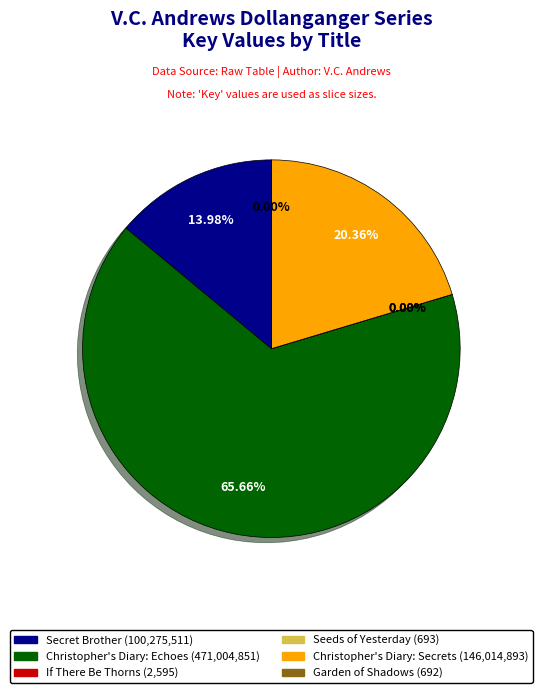

Is there any slice that represents more than half of the pie?

Yes